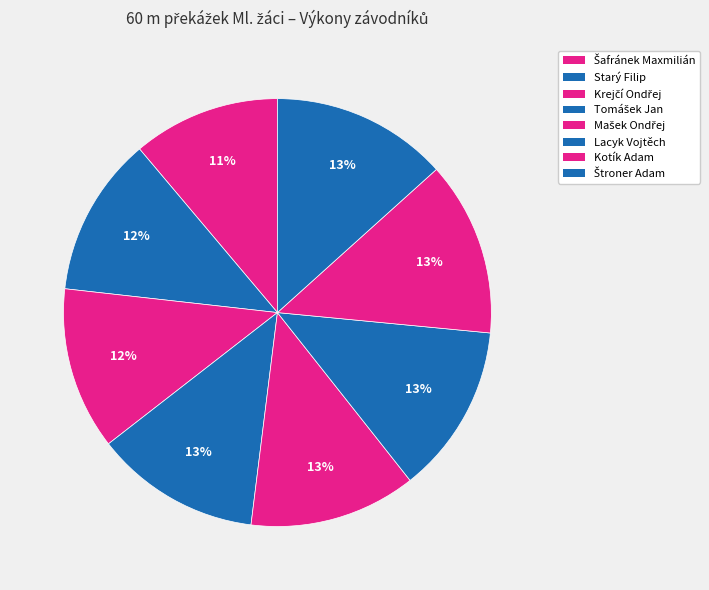

How many segments does this pie chart have?

8